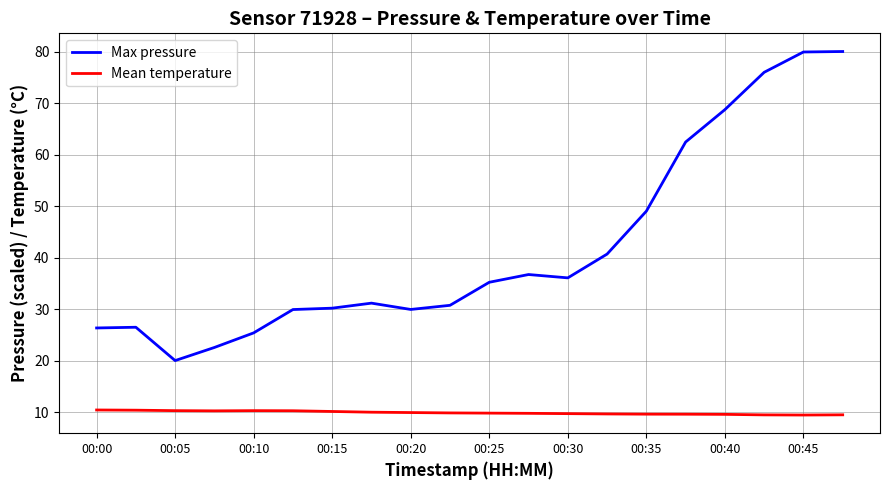

Which series has the largest range (max minus min)?

Max pressure